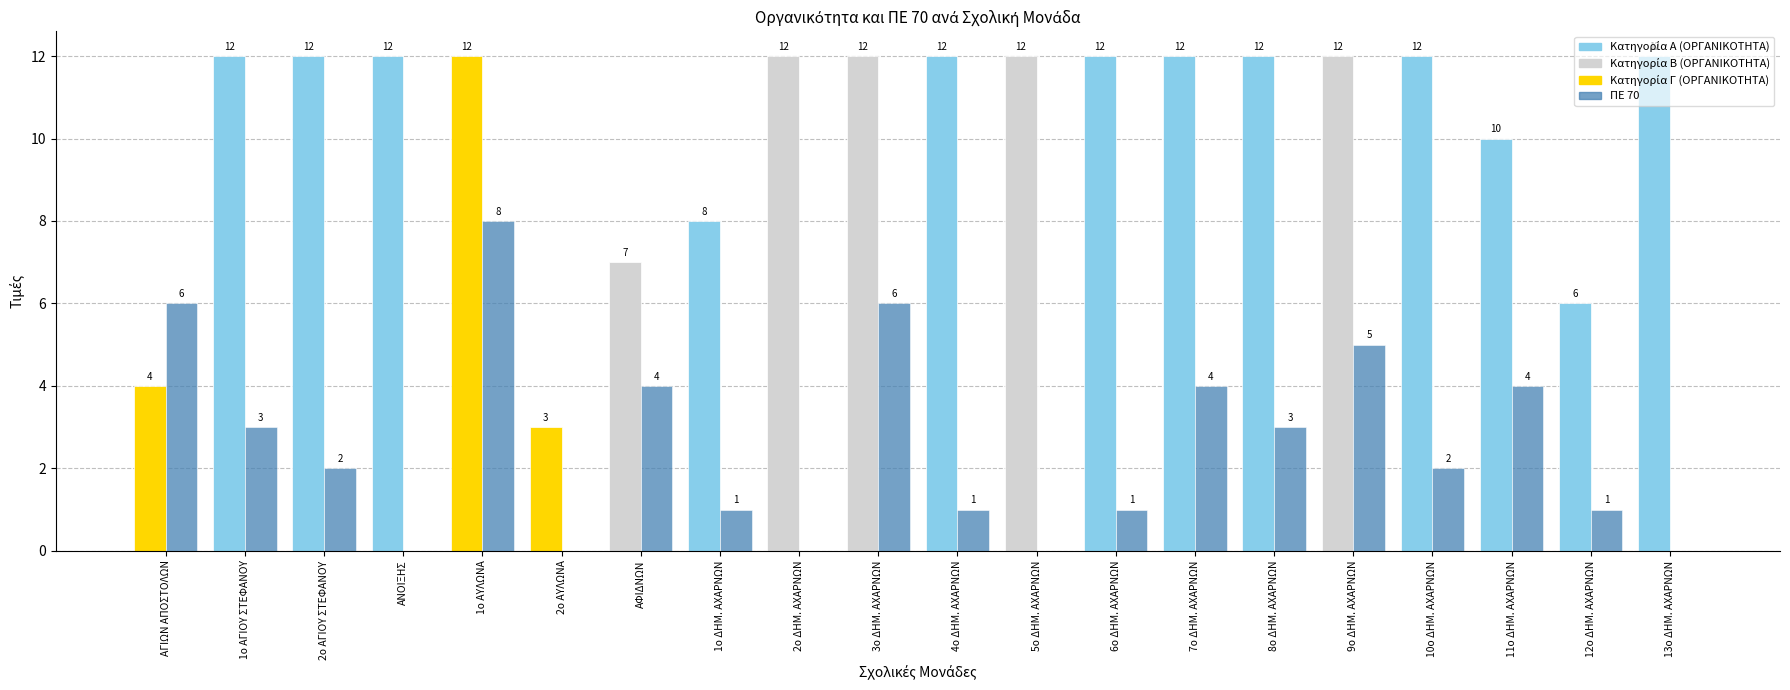

At which category is the sum across all series the highest?

1ο ΑΥΛΩΝΑ